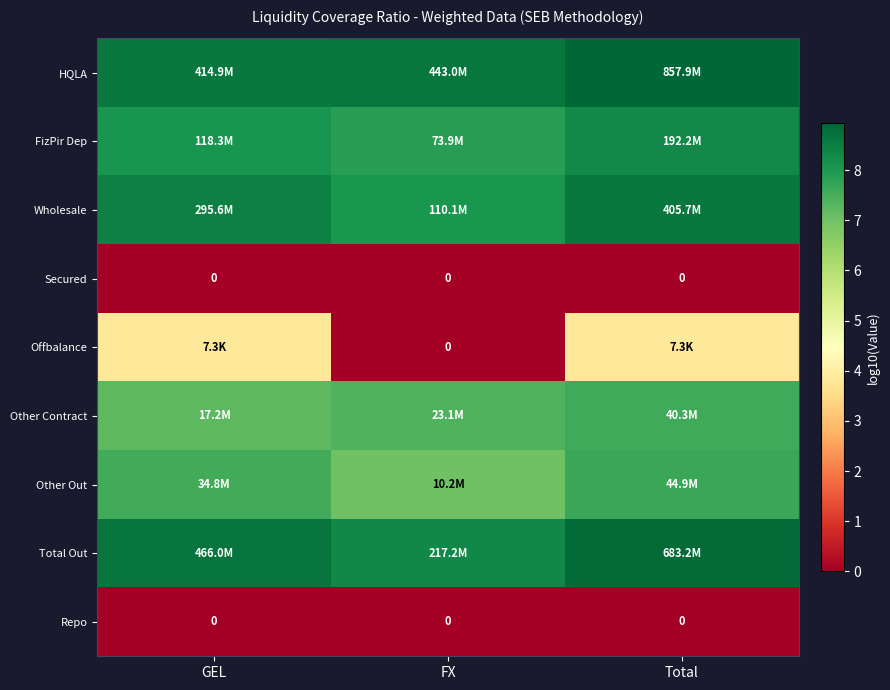

Which series has the largest total across all categories?

HQLA